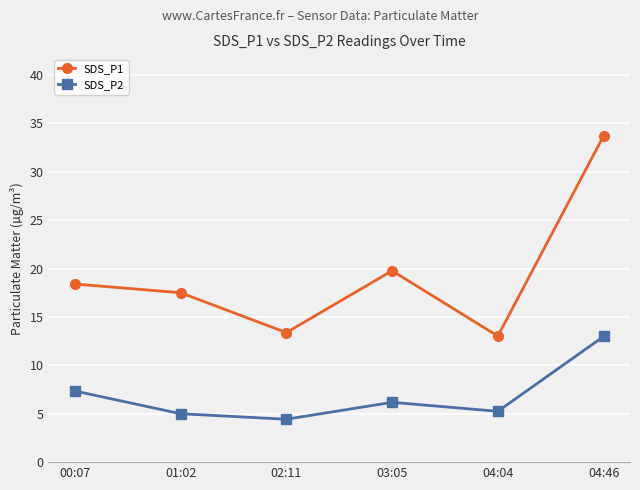

Does the chart display data point markers on the line(s)?

Yes